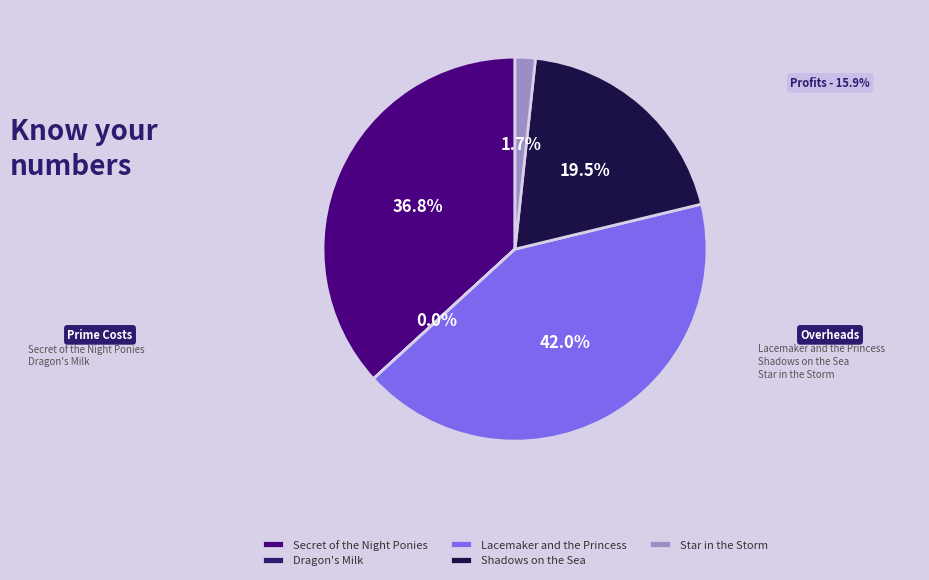

Is there a majority slice in this chart?

No